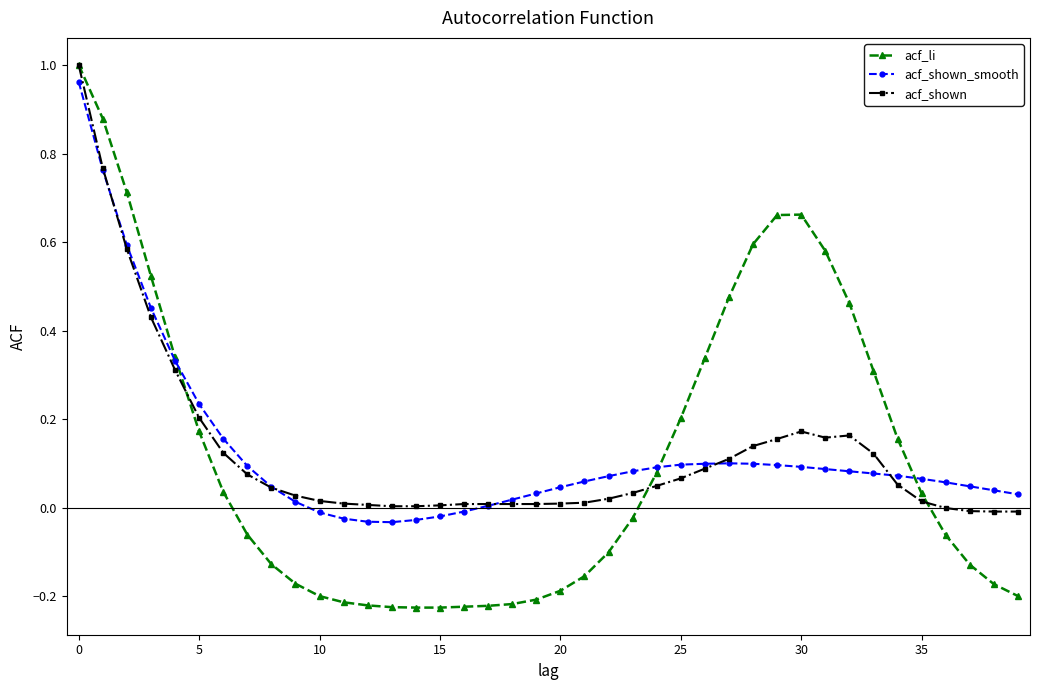

Which series has the largest range (max minus min)?

acf_li